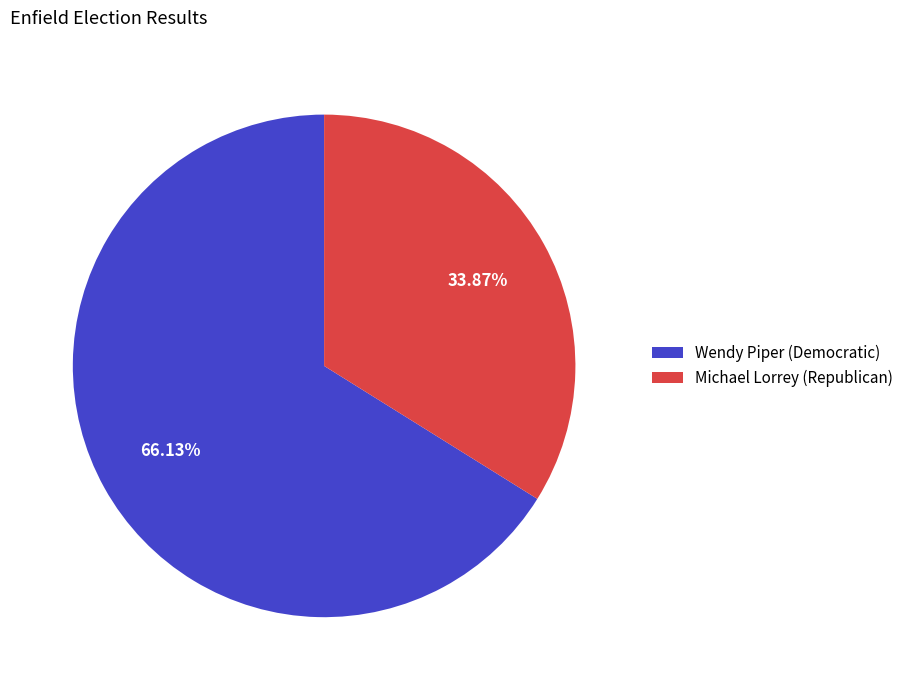

To the nearest percent, what is the average slice percentage?

50%